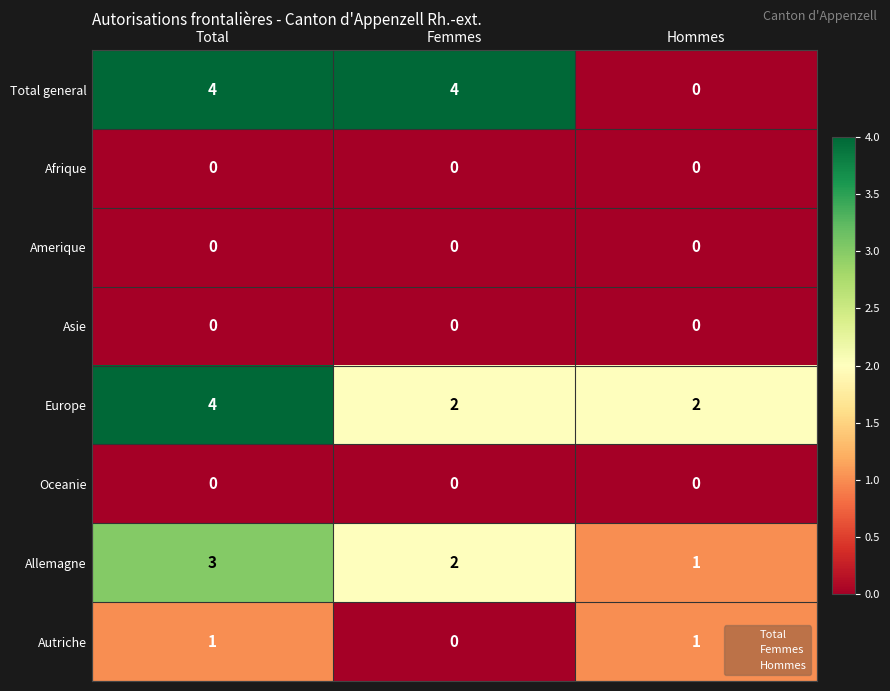

Reading left to right, extract all data points from this chart.

Total general: 4	4	0
Afrique: 0	0	0
Amerique: 0	0	0
Asie: 0	0	0
Europe: 4	2	2
Oceanie: 0	0	0
Allemagne: 3	2	1
Autriche: 1	0	1